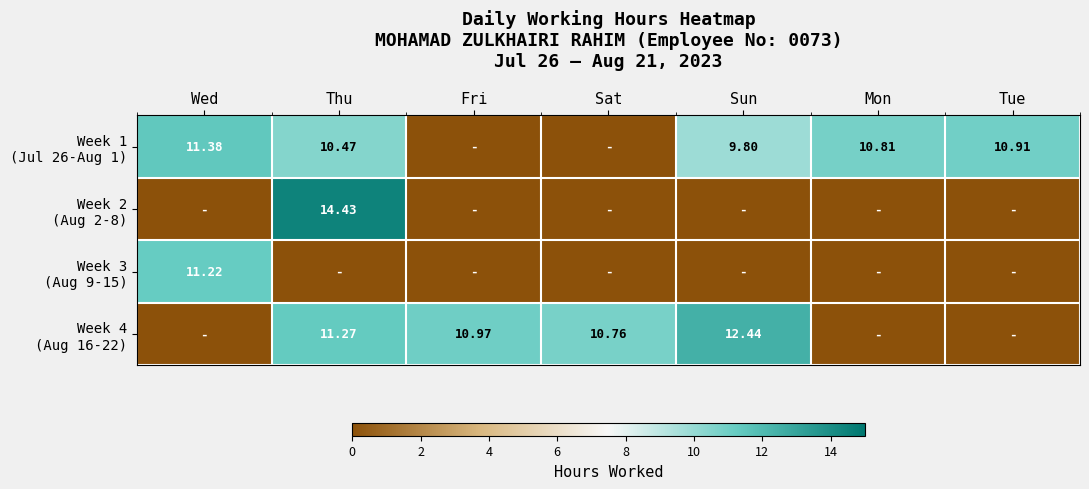

Is it true that Week 1 (Jul 26-Aug 1) equals 0.0 at Fri?

True